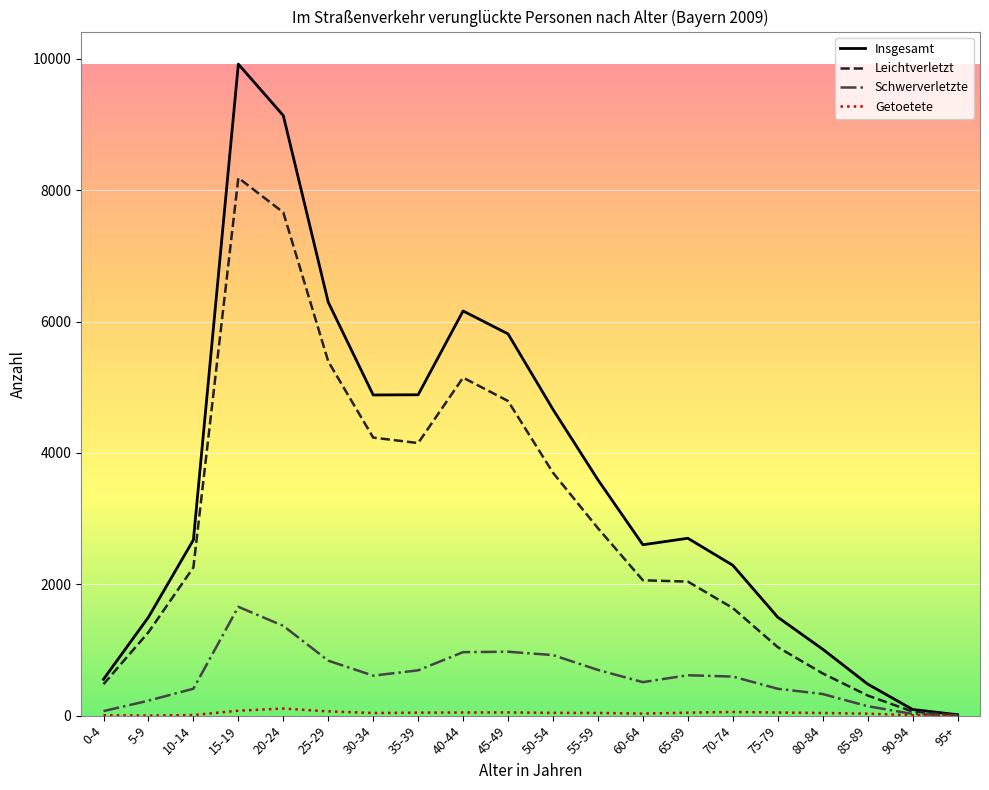

Which category has the highest value in the Insgesamt series?

15-19